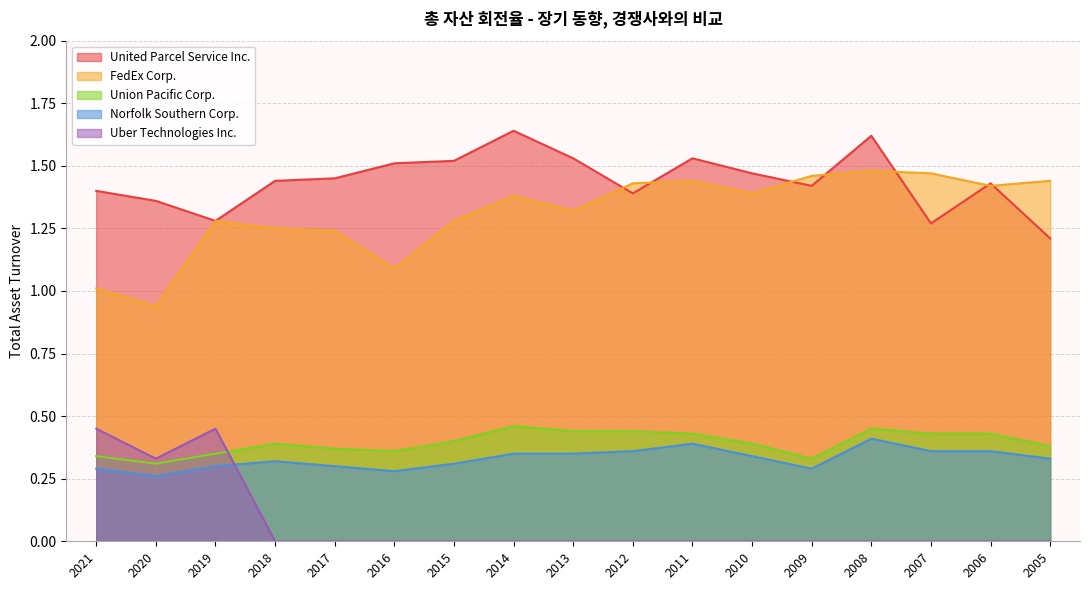

How many lines are shown in the chart?

5